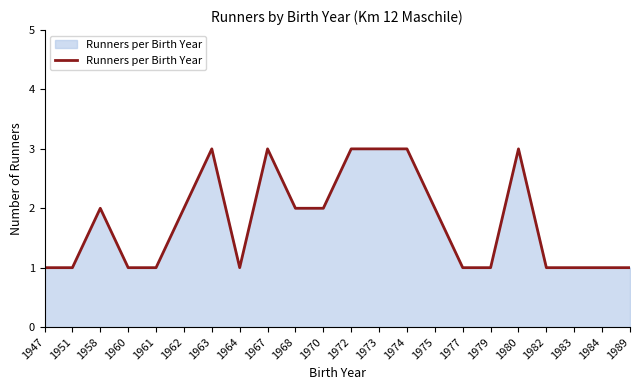

Reading left to right, transcribe all the data shown in this chart.

1947=1	1951=1	1958=2	1960=1	1961=1	1962=2	1963=3	1964=1	1967=3	1968=2	1970=2	1972=3	1973=3	1974=3	1975=2	1977=1	1979=1	1980=3	1982=1	1983=1	1984=1	1989=1